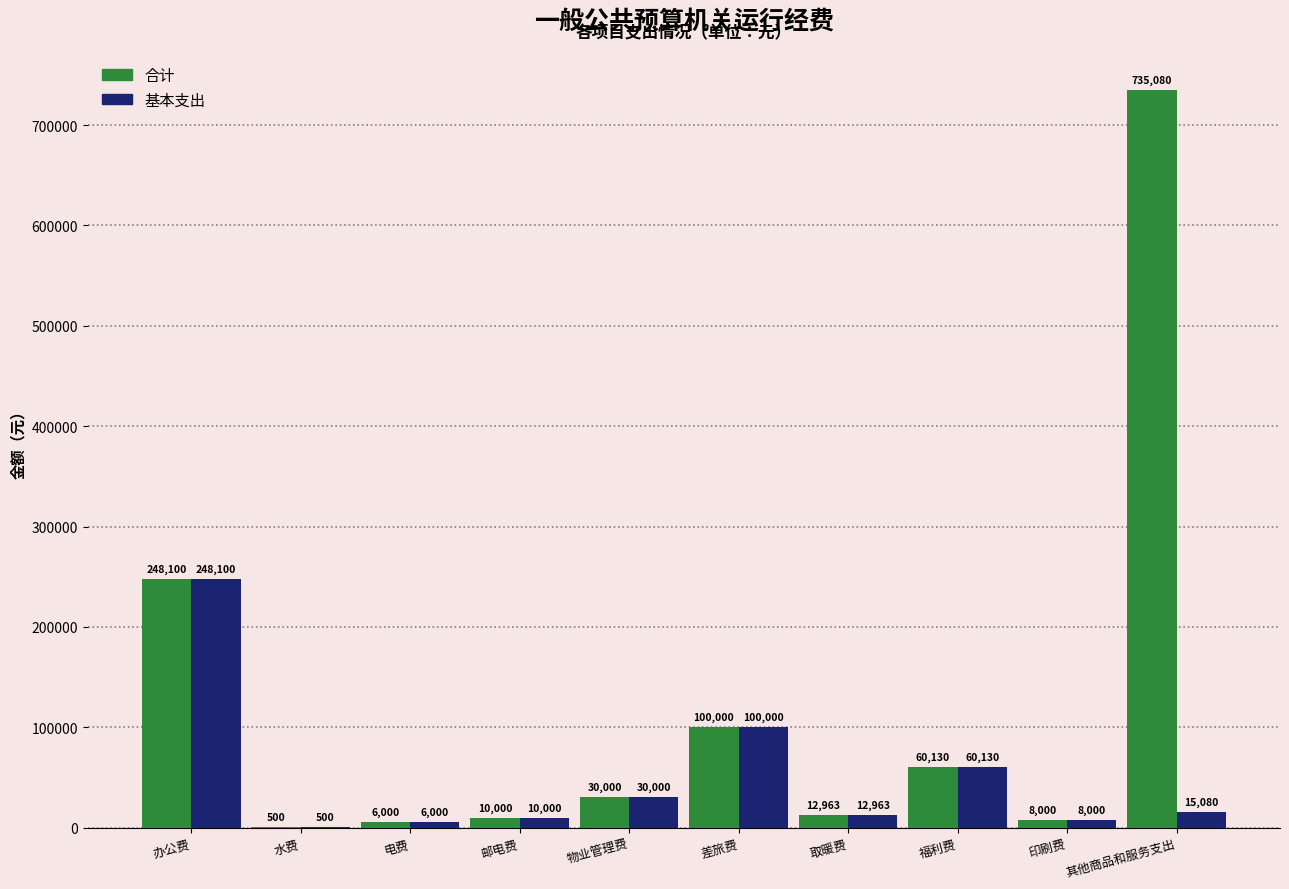

What is the greatest value displayed?

735080.0